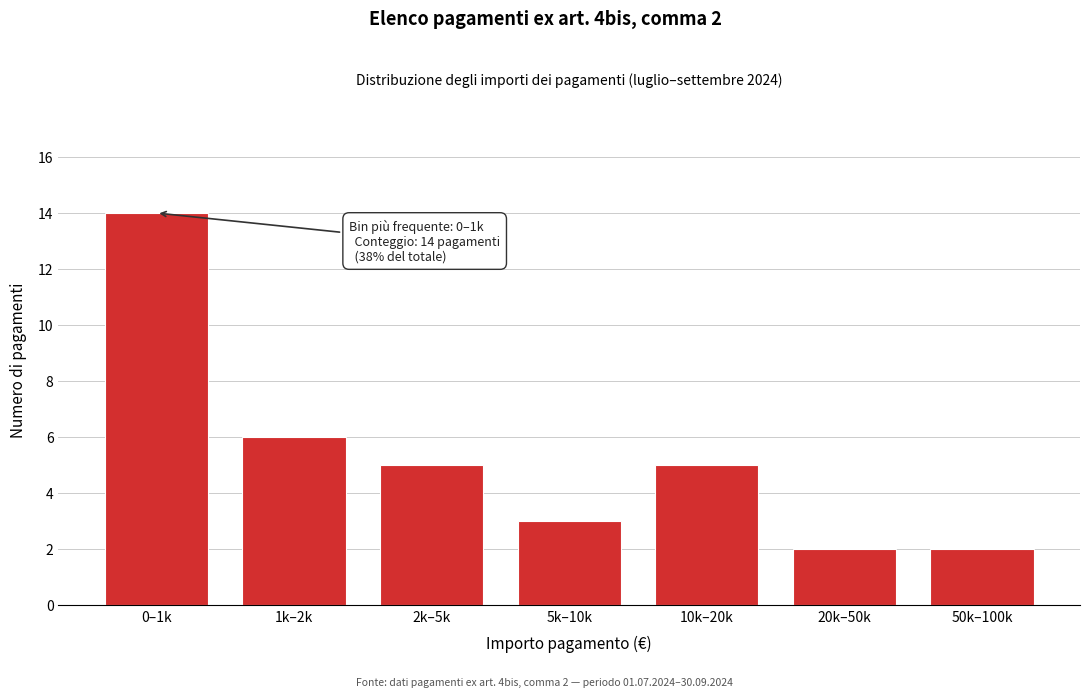

Reading left to right, extract all data points from this chart.

0–1k=14	1k–2k=6	2k–5k=5	5k–10k=3	10k–20k=5	20k–50k=2	50k–100k=2